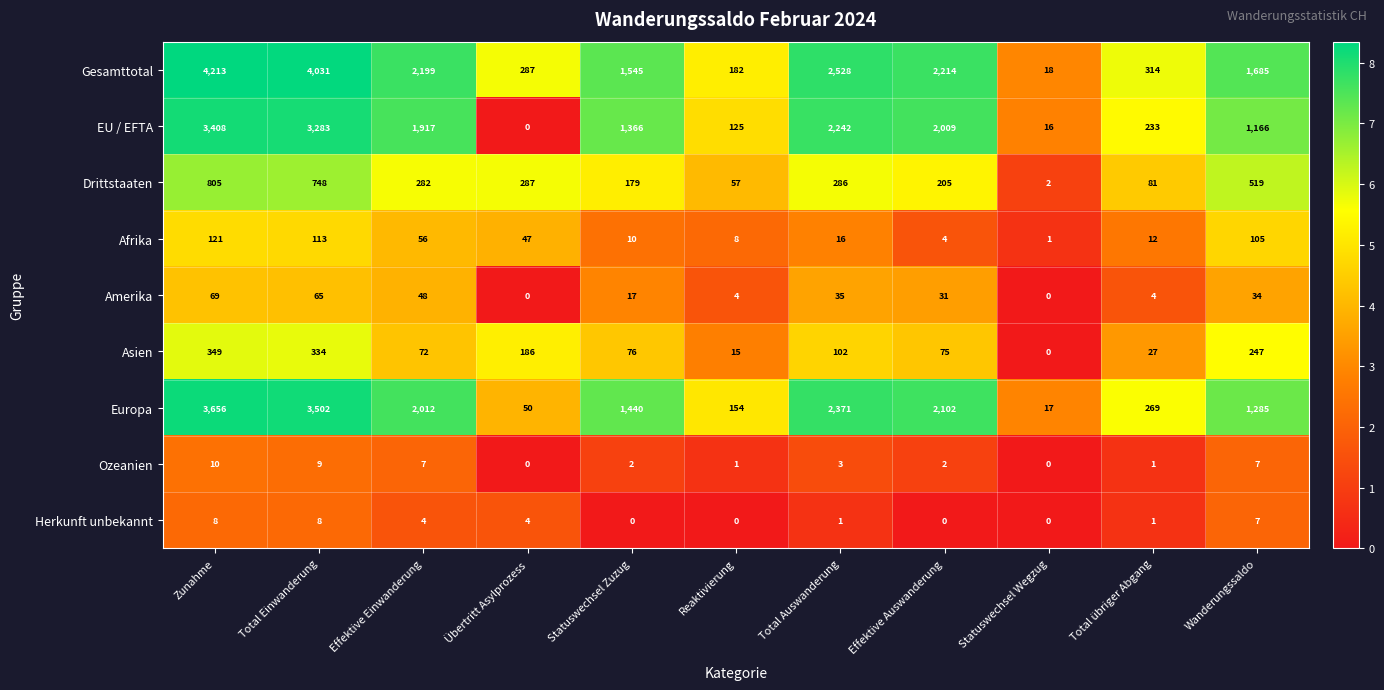

The value of Gesamttotal at Statuswechsel Wegzug is 18. True or false?

True